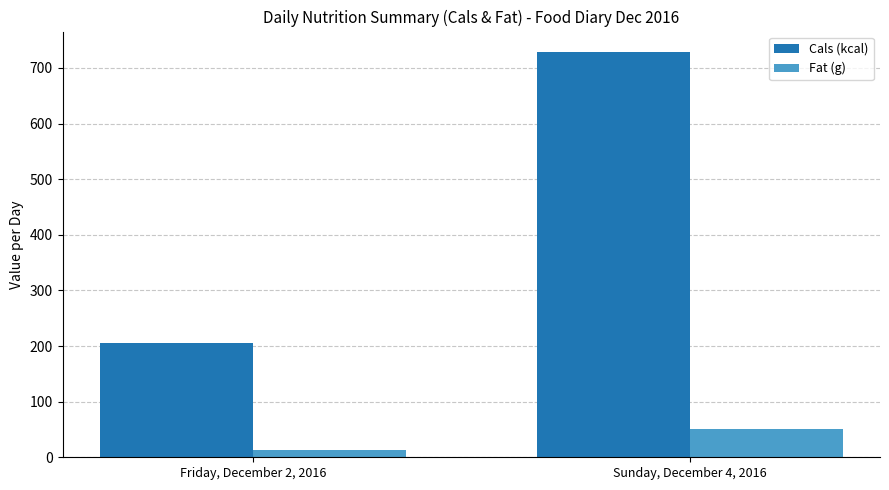

Rank the series by their maximum value, from highest to lowest.

Cals (kcal), Fat (g)